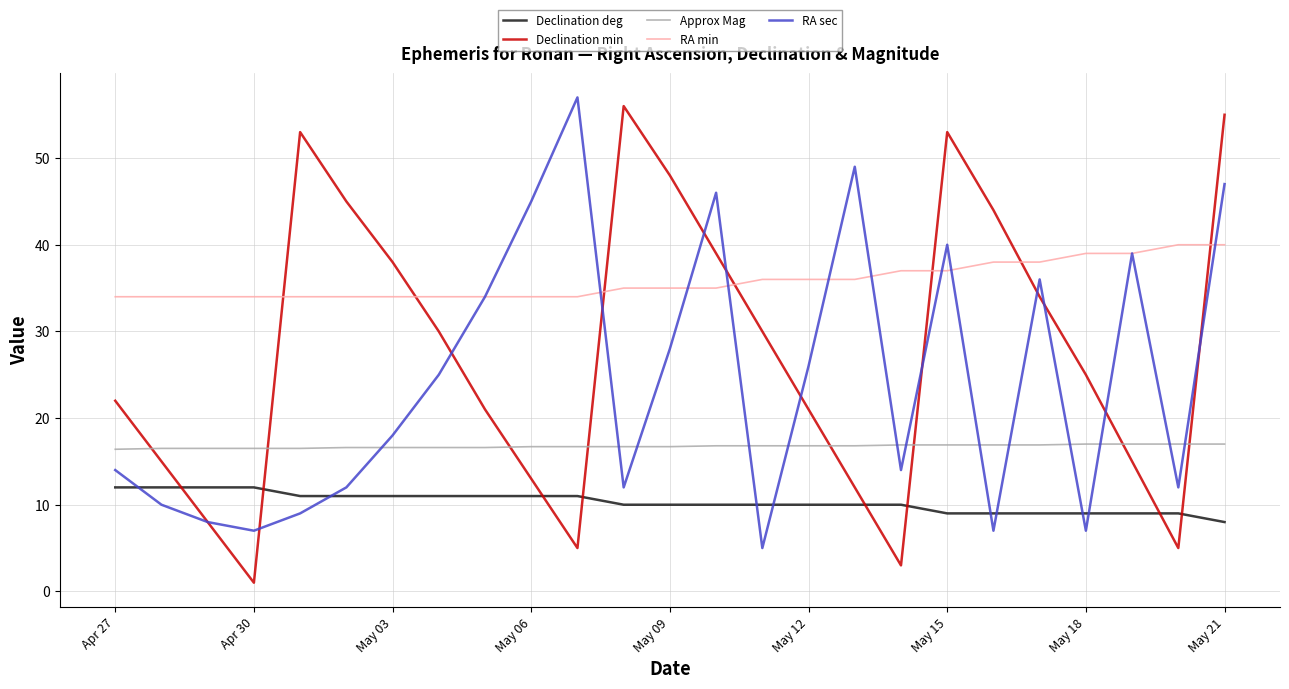

Which series has the widest spread of values?

Declination min